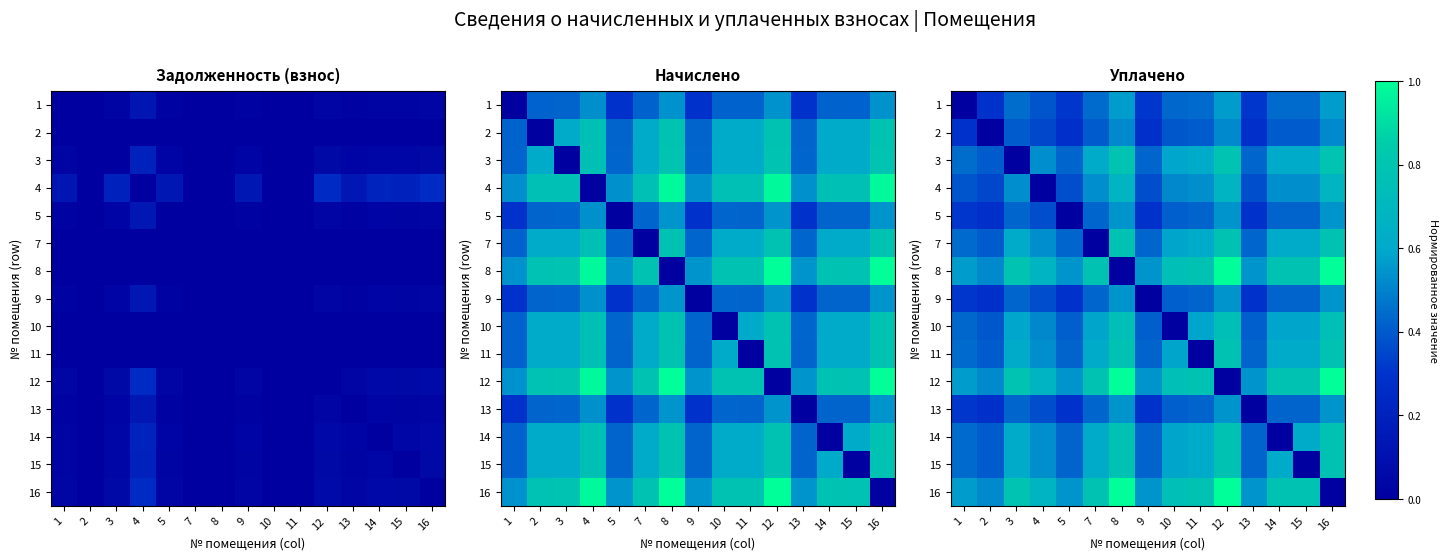

What is the maximum value for 10?

0.8